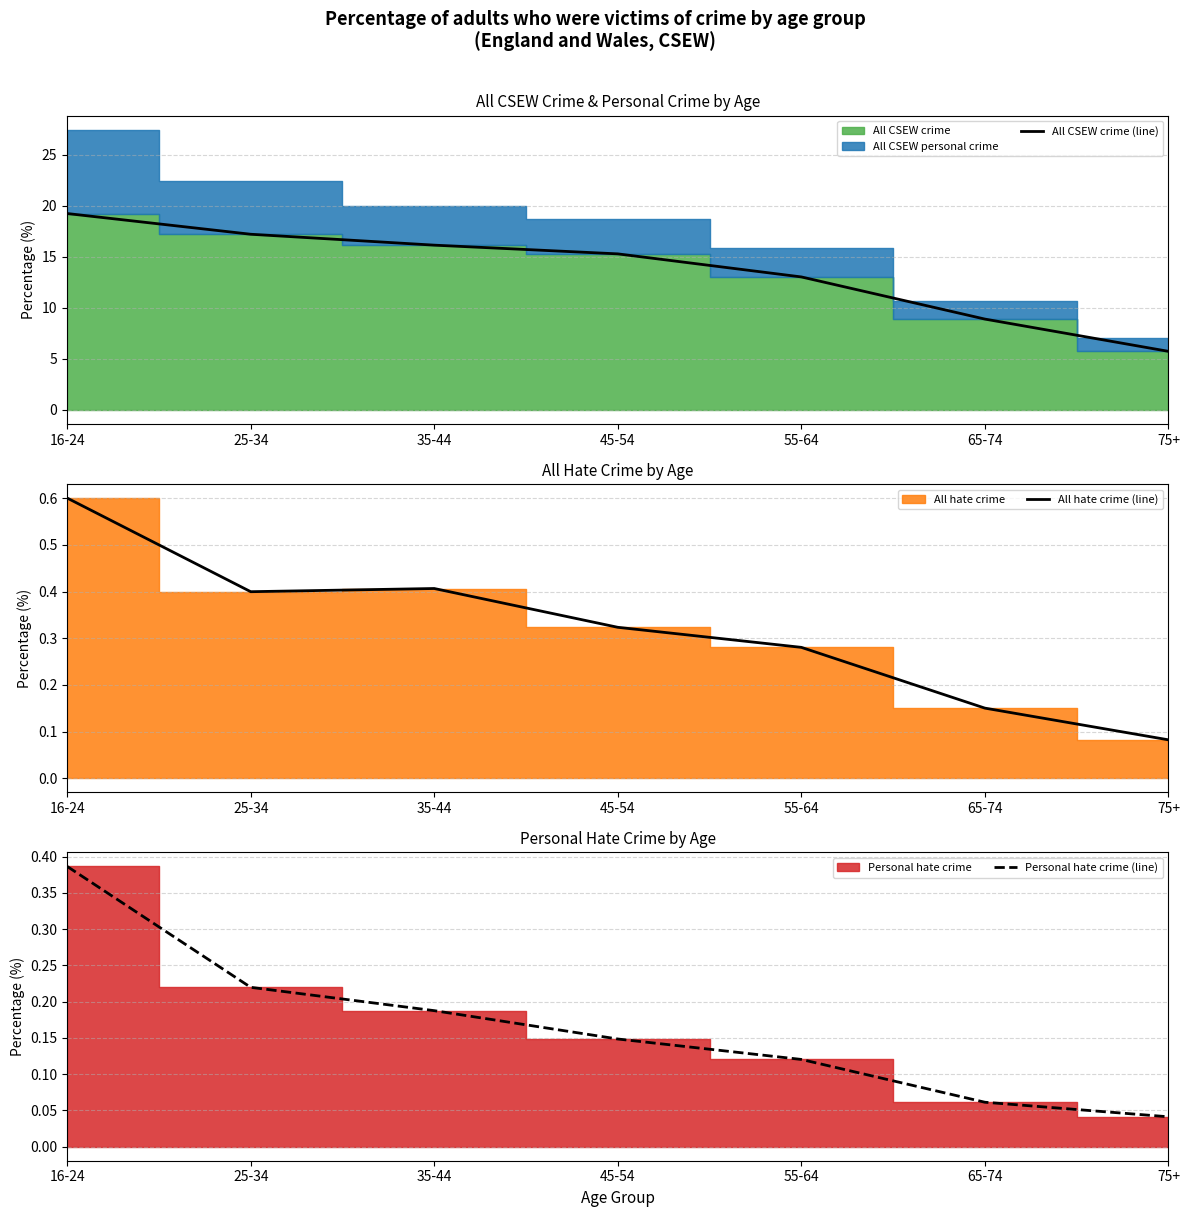

How many Personal hate crime (line) values are between 0 and 1?

7